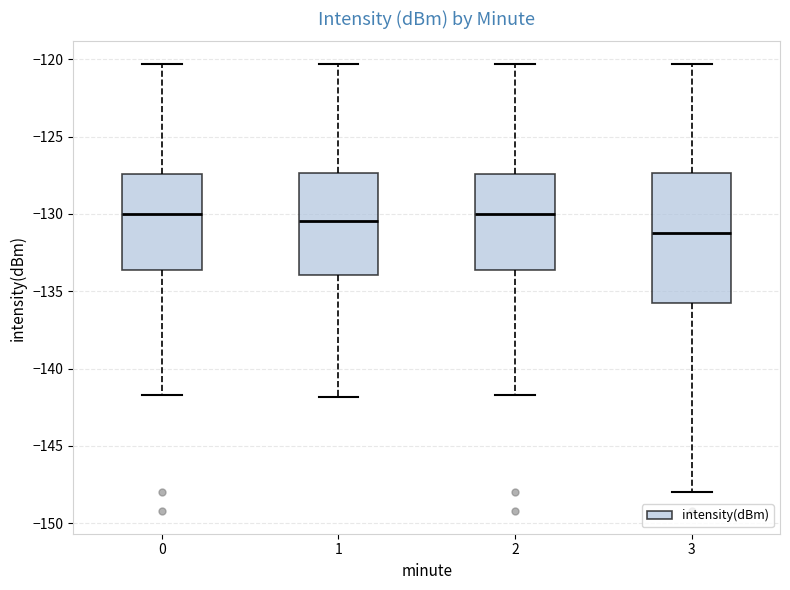

Comparing the boxes themselves (not the whiskers), which one is the tallest?

3